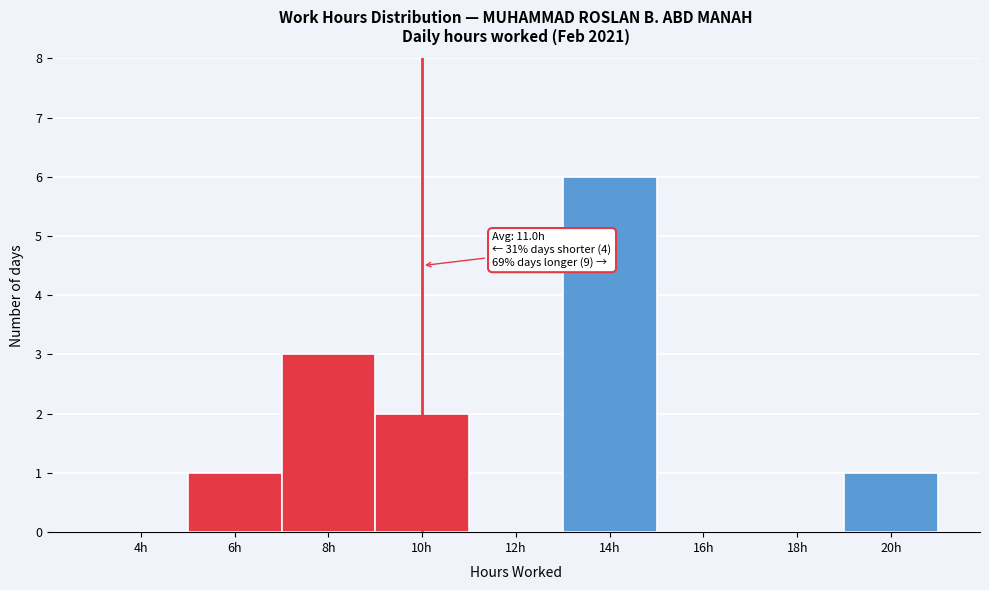

Reading left to right, list all the values displayed in this chart.

4h=0	6h=1	8h=3	10h=2	12h=0	14h=6	16h=0	18h=0	20h=1